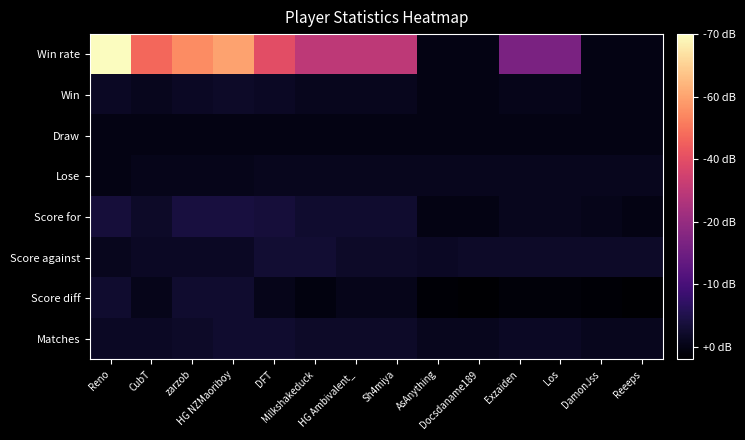

Reading right to left, transcribe all the data shown in this chart.

Win rate: Reeeps=0	DamonJss=0	Los=33	Exzaiden=33	Docsdaname189=0	AsAnything=0	Sh4miya=50	HG Ambivalent_=50	Milkshakeduck=50	DFT=60	HG NZMaoriboy=80	zarzob=75	CubT=67	Reno=100
Win: Reeeps=0	DamonJss=0	Los=1	Exzaiden=1	Docsdaname189=0	AsAnything=0	Sh4miya=2	HG Ambivalent_=2	Milkshakeduck=2	DFT=3	HG NZMaoriboy=4	zarzob=3	CubT=2	Reno=3
Draw: Reeeps=0	DamonJss=0	Los=0	Exzaiden=0	Docsdaname189=0	AsAnything=0	Sh4miya=0	HG Ambivalent_=0	Milkshakeduck=0	DFT=0	HG NZMaoriboy=0	zarzob=0	CubT=0	Reno=0
Lose: Reeeps=2	DamonJss=2	Los=2	Exzaiden=2	Docsdaname189=2	AsAnything=2	Sh4miya=2	HG Ambivalent_=2	Milkshakeduck=2	DFT=2	HG NZMaoriboy=1	zarzob=1	CubT=1	Reno=0
Score for: Reeeps=0	DamonJss=1	Los=2	Exzaiden=2	Docsdaname189=0	AsAnything=0	Sh4miya=5	HG Ambivalent_=5	Milkshakeduck=5	DFT=7	HG NZMaoriboy=8	zarzob=8	CubT=4	Reno=7
Score against: Reeeps=4	DamonJss=4	Los=4	Exzaiden=4	Docsdaname189=4	AsAnything=3	Sh4miya=4	HG Ambivalent_=4	Milkshakeduck=6	DFT=6	HG NZMaoriboy=3	zarzob=3	CubT=3	Reno=2
Score diff: Reeeps=-4	DamonJss=-3	Los=-2	Exzaiden=-2	Docsdaname189=-4	AsAnything=-3	Sh4miya=1	HG Ambivalent_=1	Milkshakeduck=-1	DFT=1	HG NZMaoriboy=5	zarzob=5	CubT=1	Reno=5
Matches: Reeeps=2	DamonJss=2	Los=3	Exzaiden=3	Docsdaname189=2	AsAnything=2	Sh4miya=4	HG Ambivalent_=4	Milkshakeduck=4	DFT=5	HG NZMaoriboy=5	zarzob=4	CubT=3	Reno=3